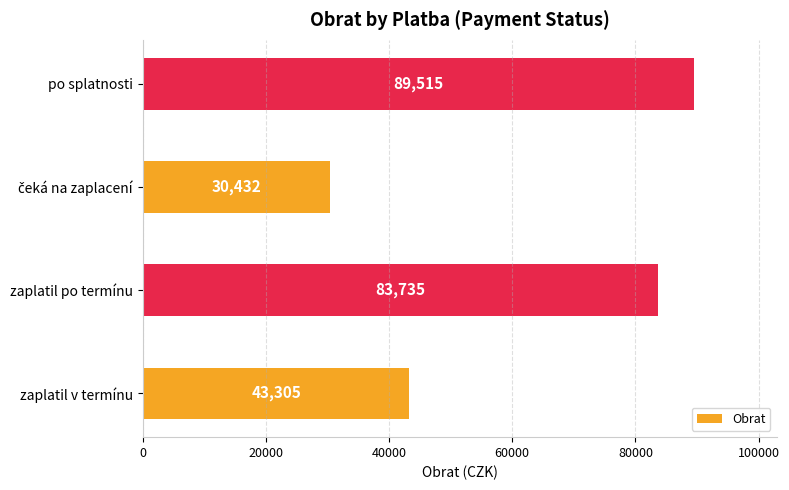

At which category does the chart reach its peak across all series?

po splatnosti